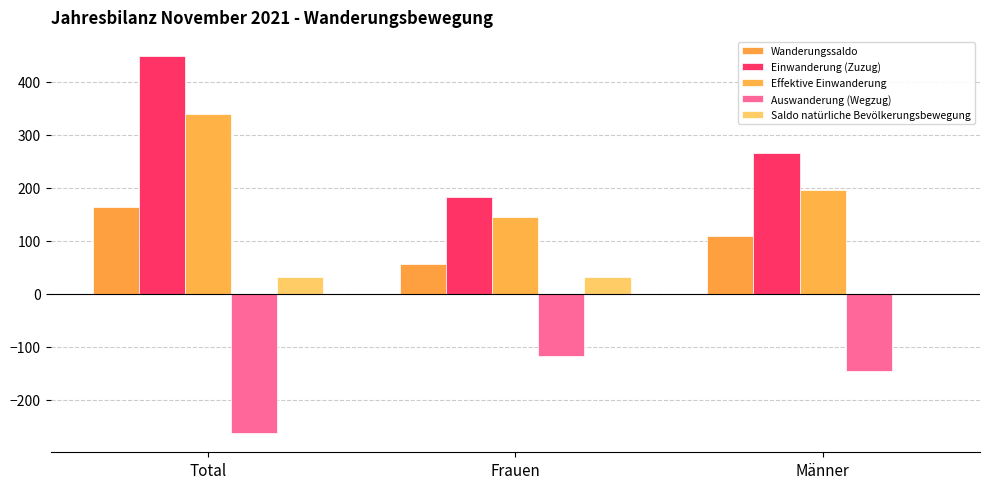

Reading left to right, transcribe all the data shown in this chart.

Wanderungssaldo: 164	56	108
Einwanderung (Zuzug): 449	183	266
Effektive Einwanderung: 339	144	195
Auswanderung (Wegzug): -264	-117	-147
Saldo natürliche Bevölkerungsbewegung: 31	32	-1